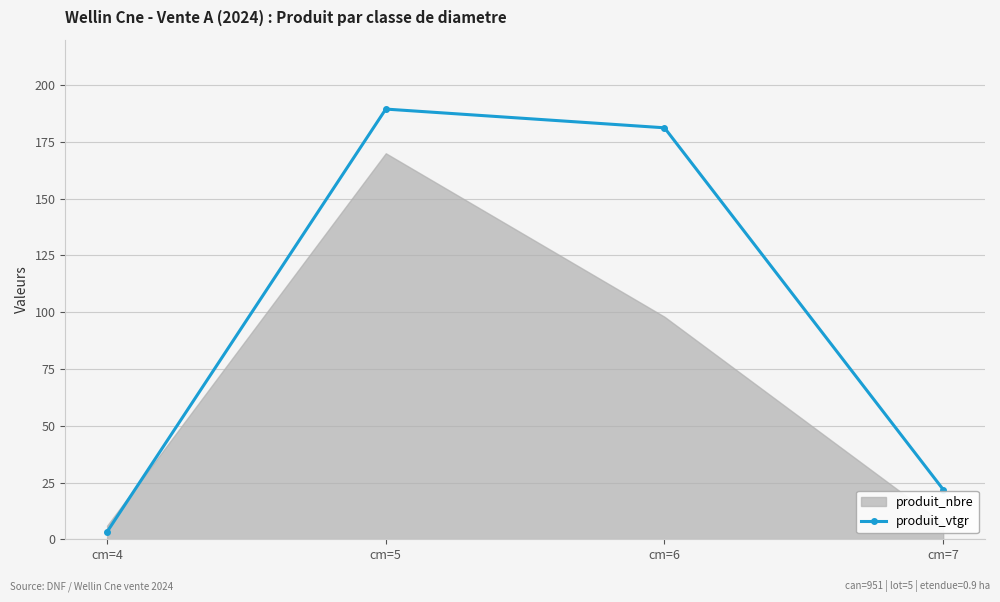

What is the difference between the values at cm=5 and cm=6?

8.2